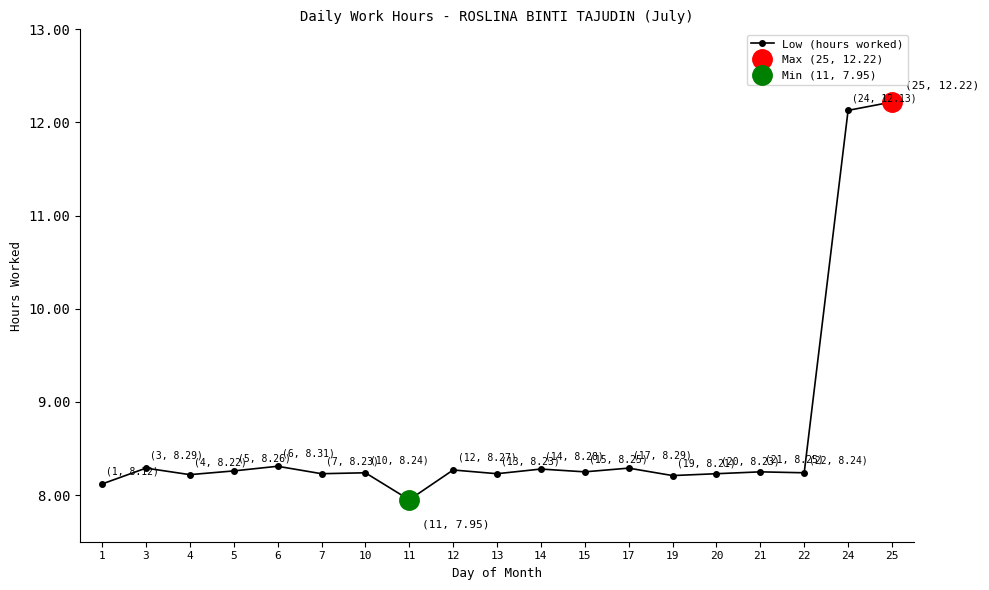

Where is the first local minimum?

4